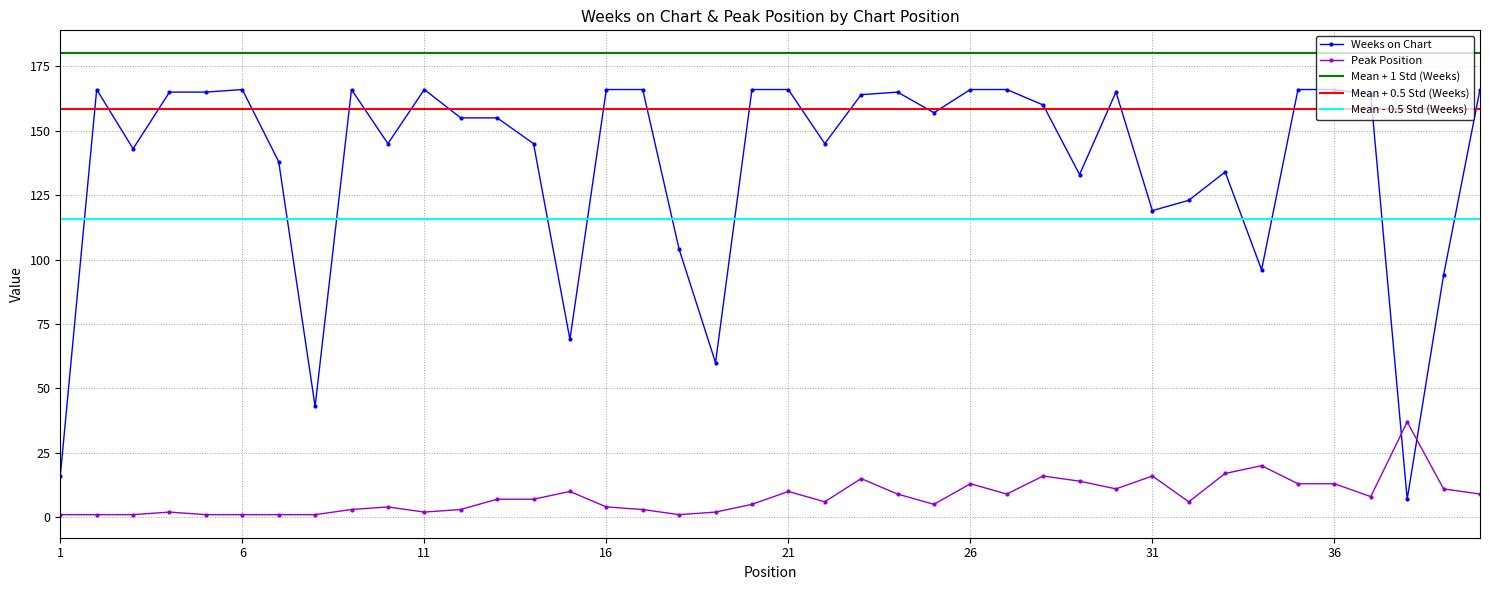

Reading left to right, extract all data points from this chart.

Weeks on Chart: 1=16	2=166	3=143	4=165	5=165	6=166	7=138	8=43	9=166	10=145	11=166	12=155	13=155	14=145	15=69	16=166	17=166	18=104	19=60	20=166	21=166	22=145	23=164	24=165	25=157	26=166	27=166	28=160	29=133	30=165	31=119	32=123	33=134	34=96	35=166	36=166	37=164	38=7	39=94	40=166
Peak Position: 1=1	2=1	3=1	4=2	5=1	6=1	7=1	8=1	9=3	10=4	11=2	12=3	13=7	14=7	15=10	16=4	17=3	18=1	19=2	20=5	21=10	22=6	23=15	24=9	25=5	26=13	27=9	28=16	29=14	30=11	31=16	32=6	33=17	34=20	35=13	36=13	37=8	38=37	39=11	40=9